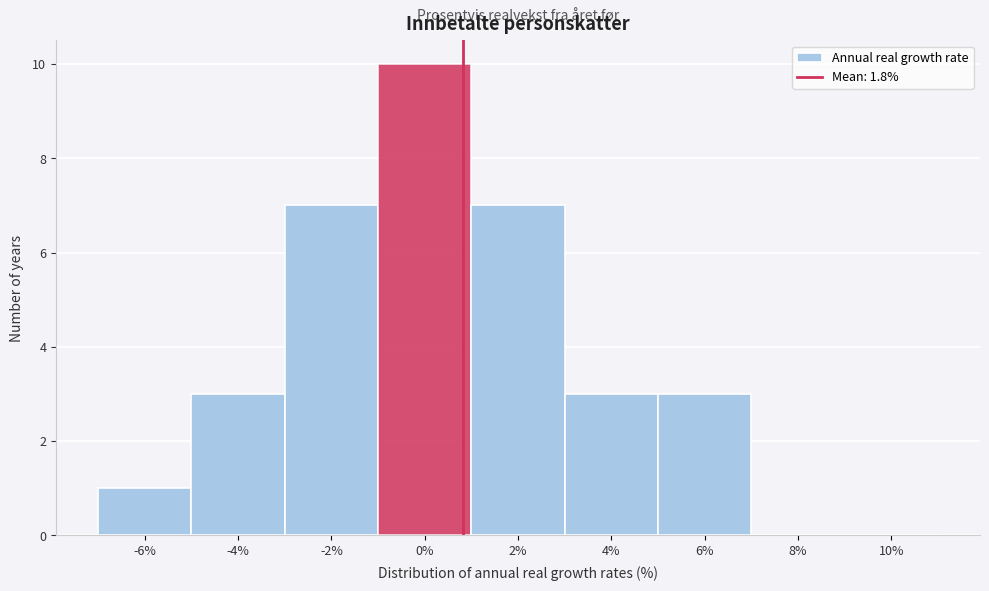

Reading right to left, list all the values displayed in this chart.

10%=0	8%=0	6%=3	4%=3	2%=7	0%=10	-2%=7	-4%=3	-6%=1